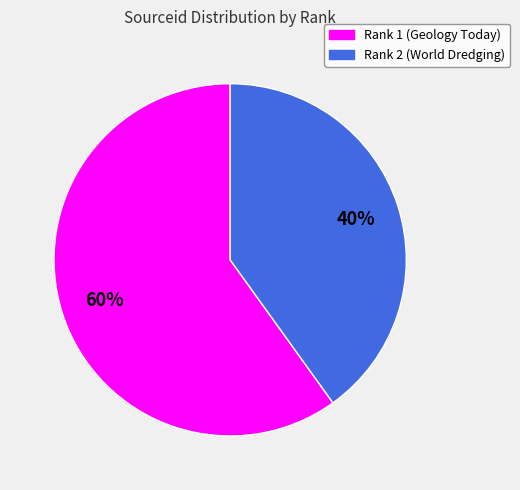

Does any single category account for the majority?

Yes